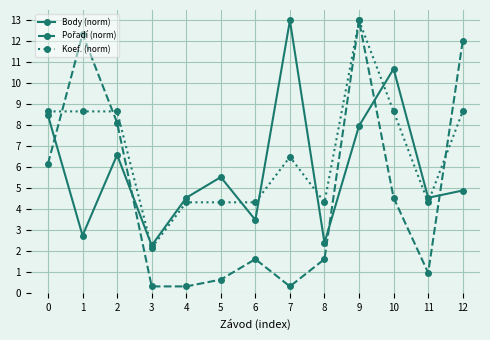

What is the lowest value of the Koef. (norm) series?

2.2